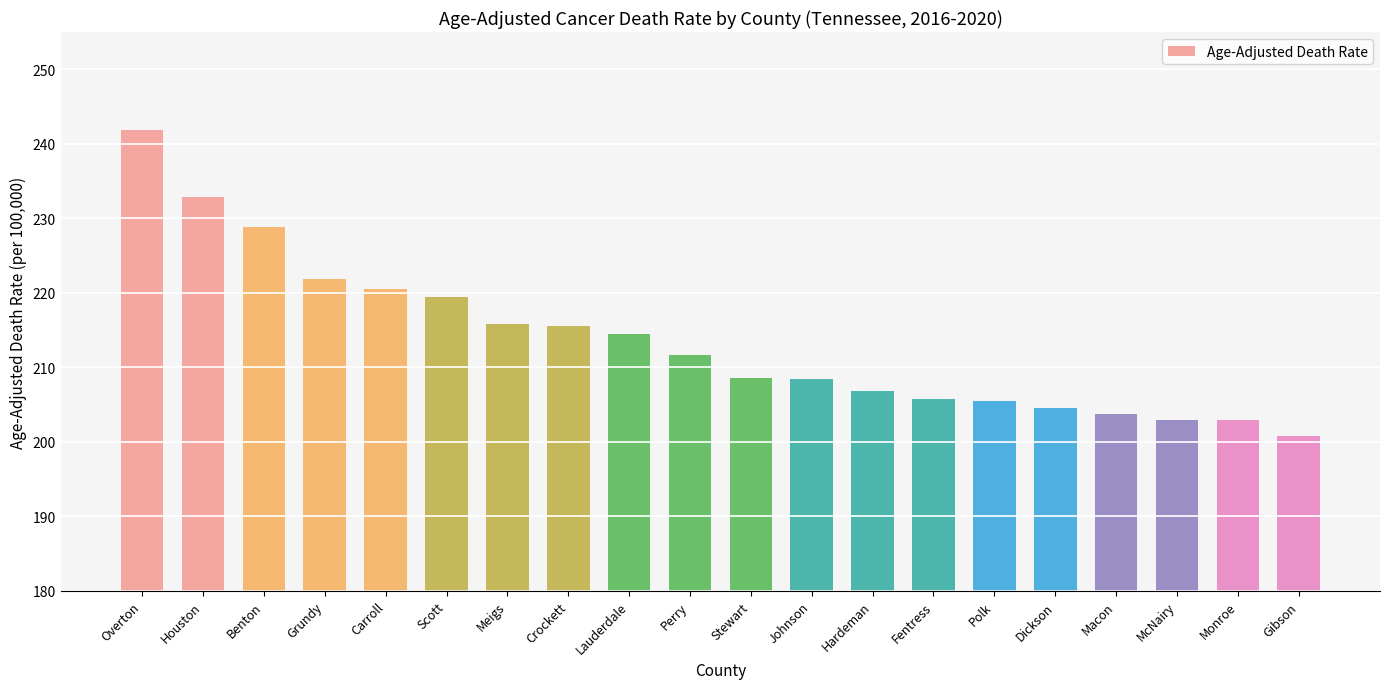

The chart shows a value of 366.6 at Perry. True or false?

False